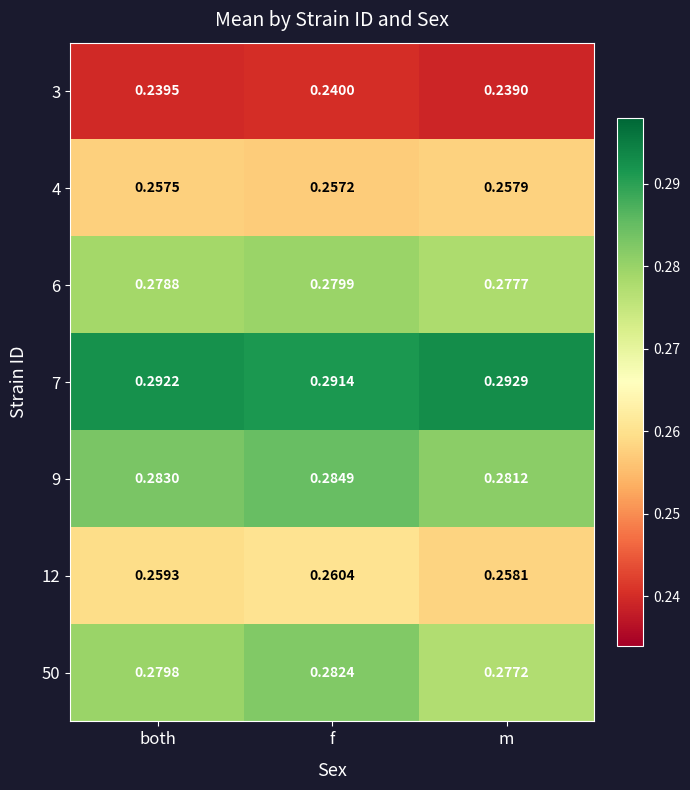

At which label is 12 closest to 0?

m